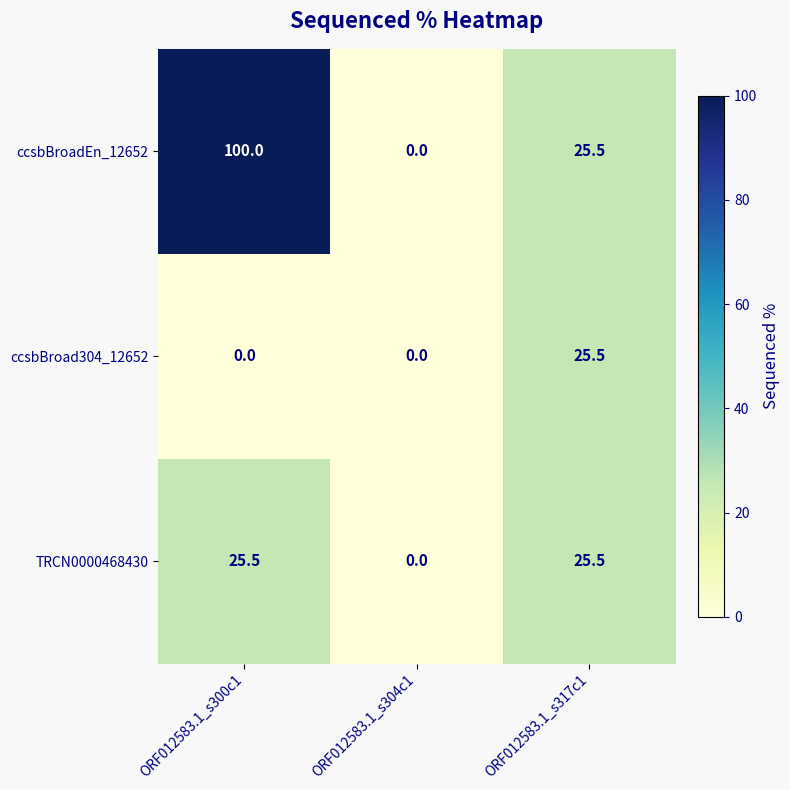

List the labels in order of ccsbBroadEn_12652 value, smallest first.

ORF012583.1_s304c1, ORF012583.1_s317c1, ORF012583.1_s300c1